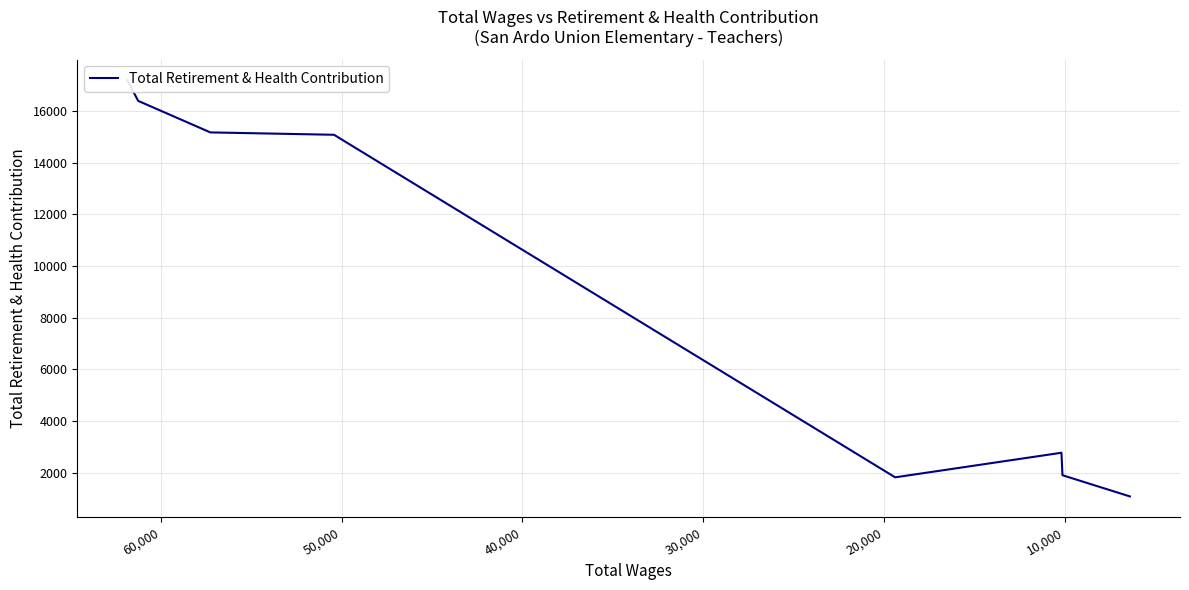

What is the difference between the maximum and minimum values?

16087